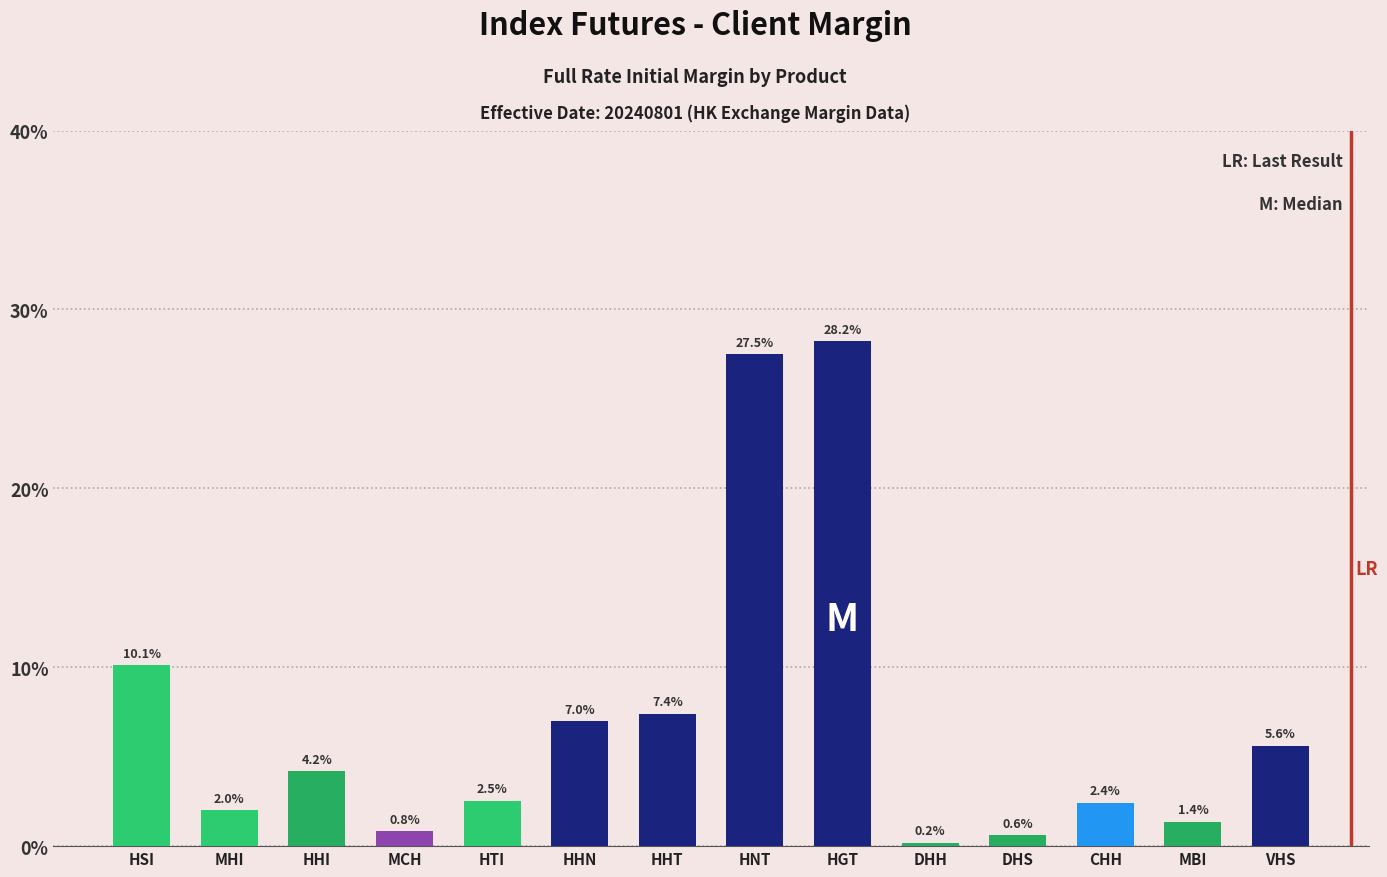

Reading left to right, what are all the values shown in this chart?

10.1	2.0	4.2	0.8	2.5	7.0	7.4	27.5	28.2	0.2	0.6	2.4	1.4	5.6